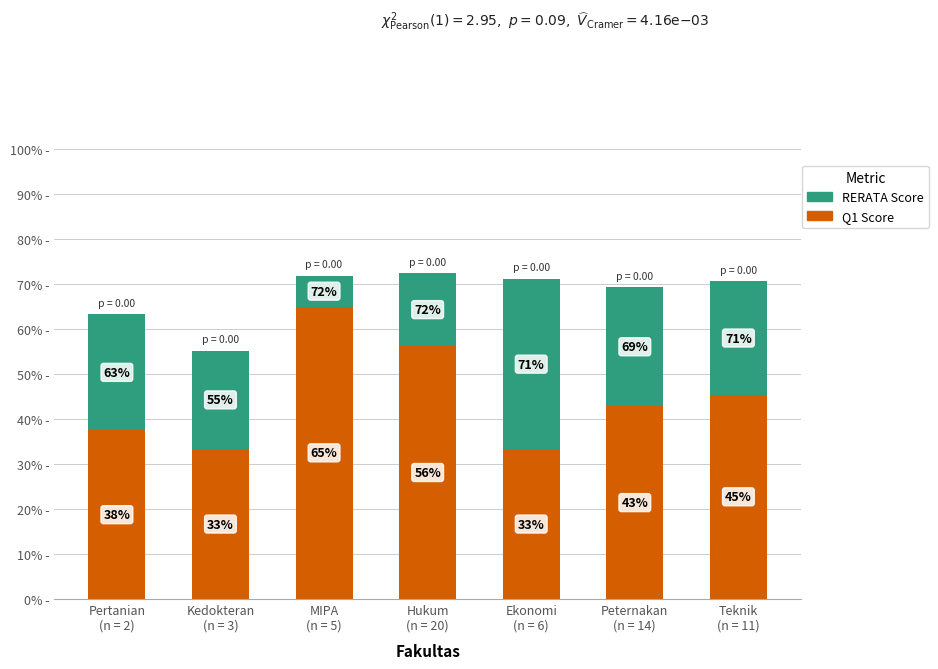

What are all the series names shown in the legend?

RERATA Score, Q1 Score